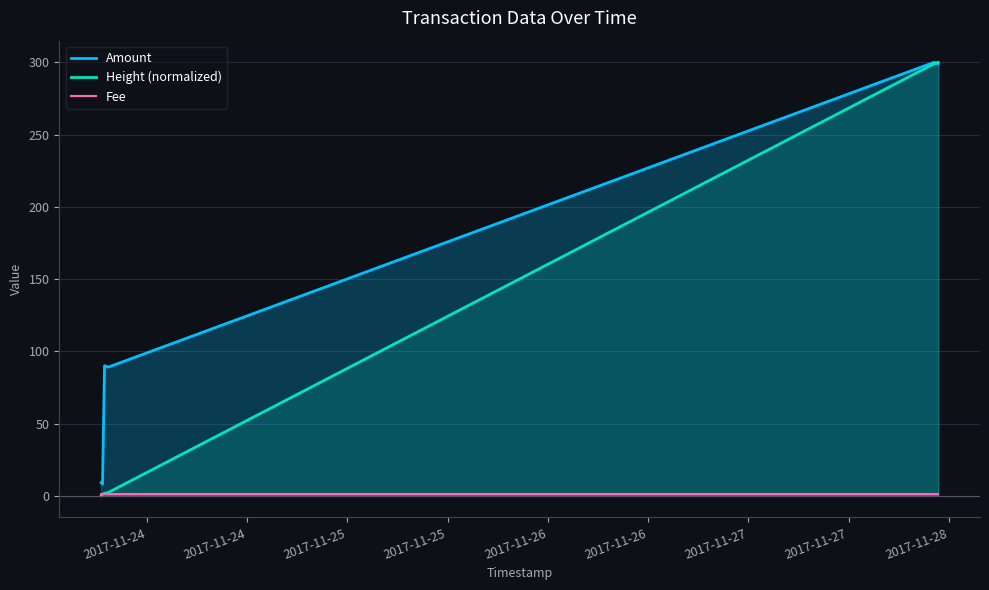

Which series has the largest total across all categories?

Amount